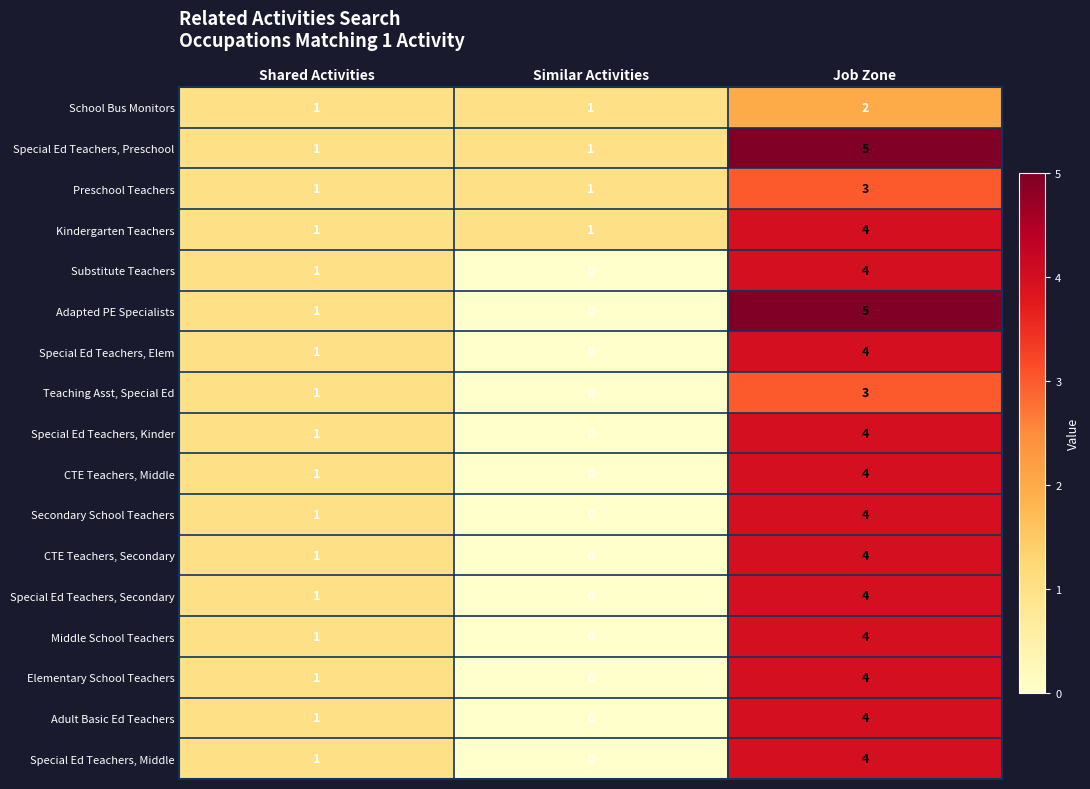

True or false: School Bus Monitors has a value of 1 at Shared Activities.

True